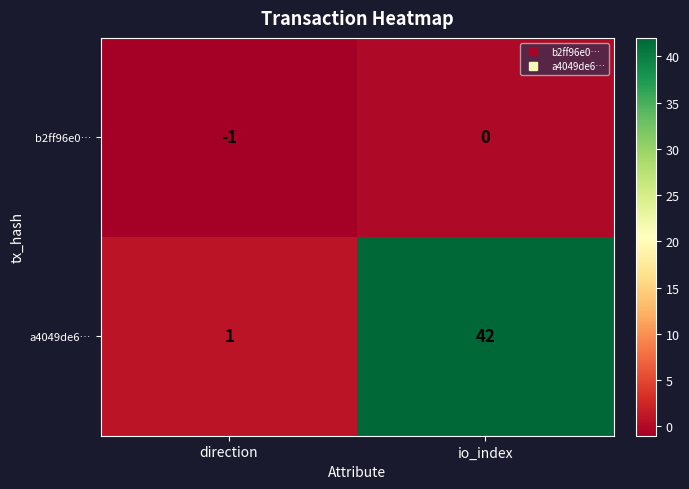

What is the maximum value shown in the chart?

42